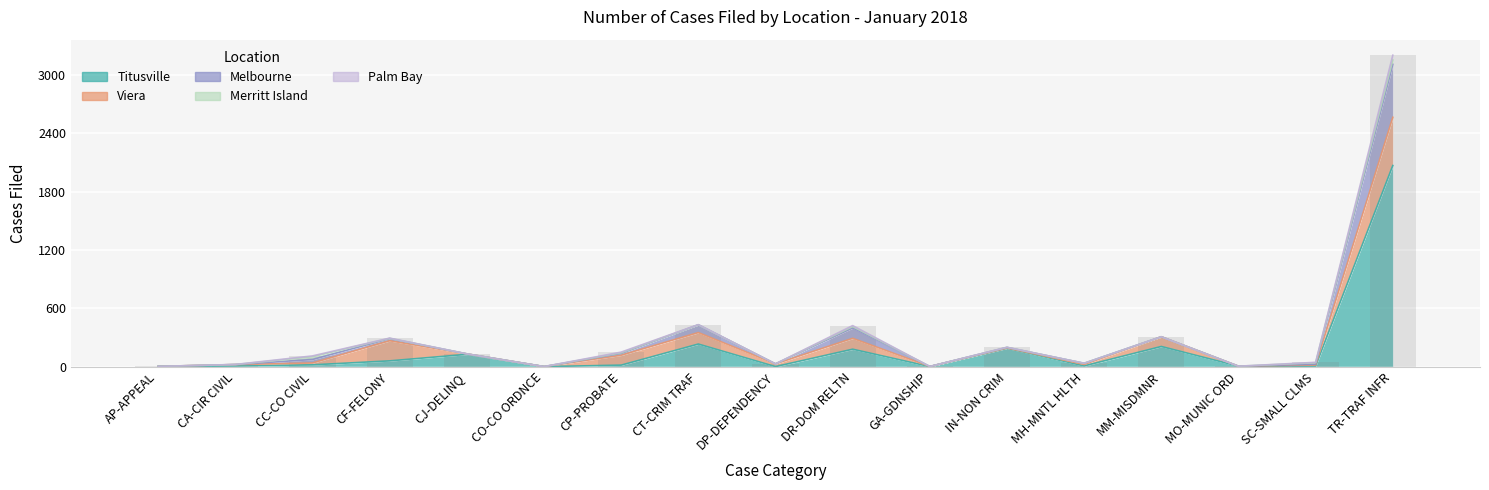

At which category is the sum across all series the highest?

TR-TRAF INFR